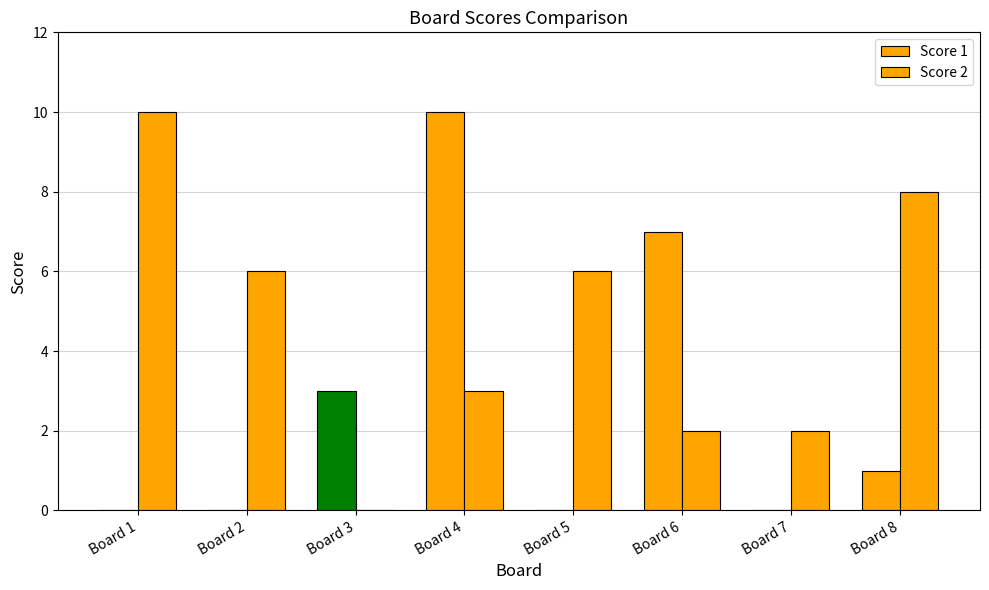

True or false: Score 2 has a value of 4 at Board 5.

False